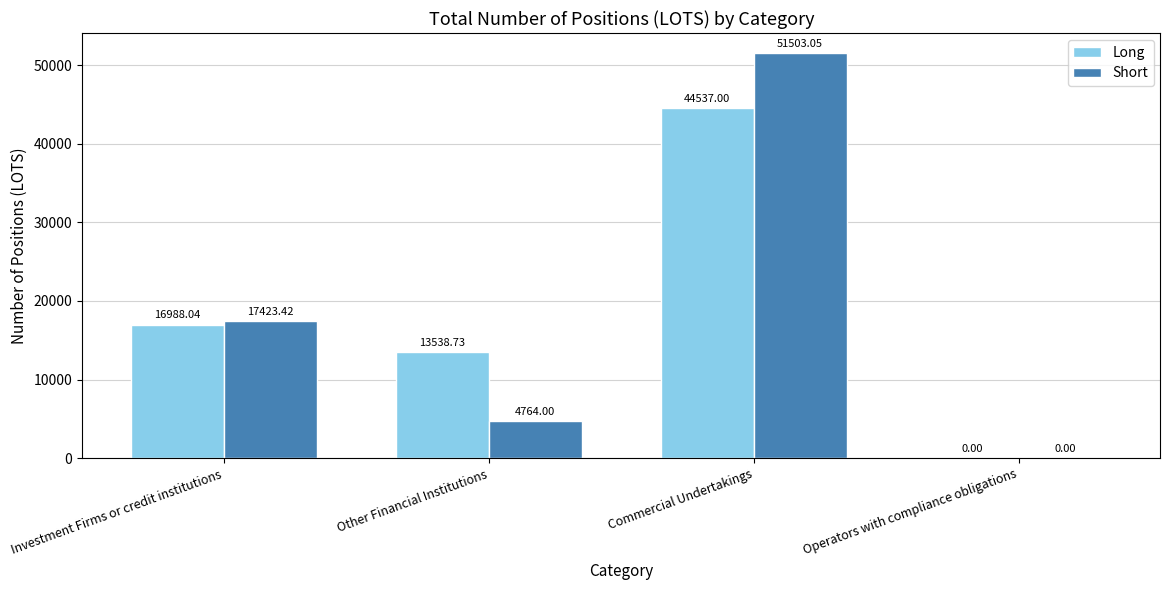

Reading left to right, list all the values displayed in this chart.

Long: 16988.0	13538.7	44537.0	0.0
Short: 17423.4	4764.0	51503.1	0.0